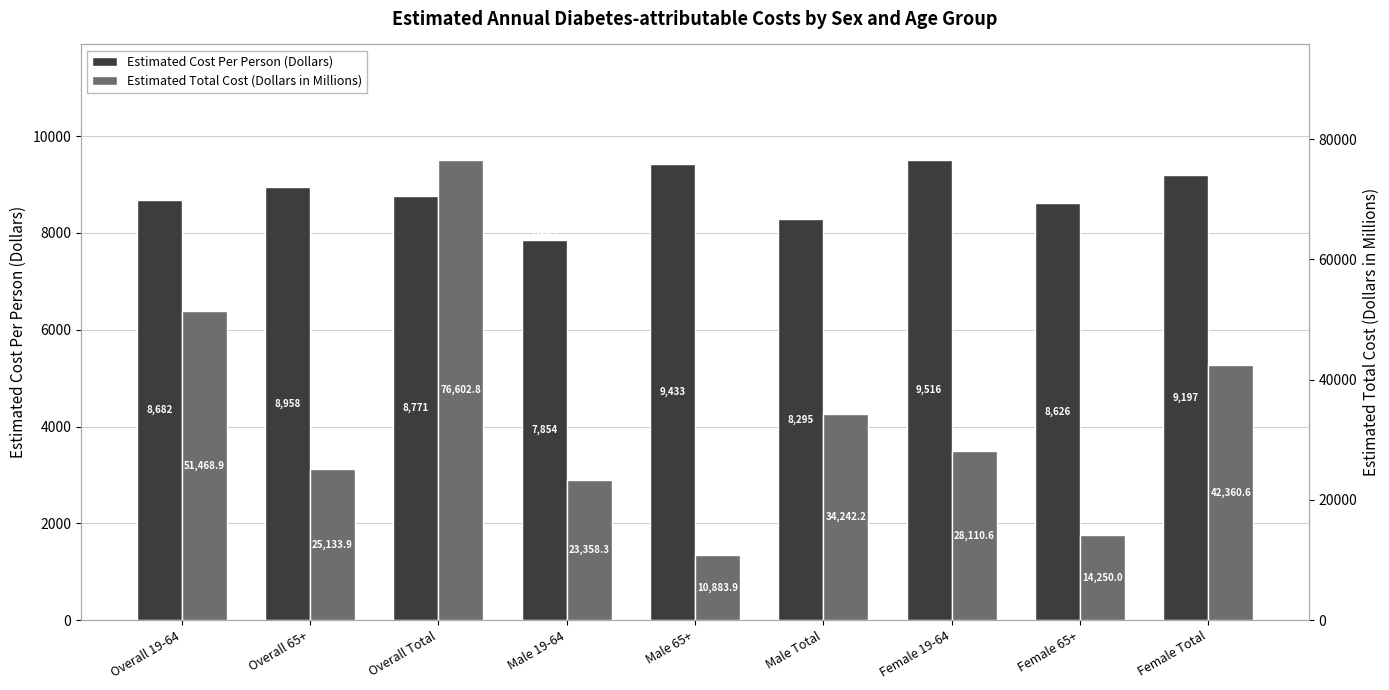

How many data points in Estimated Total Cost (Dollars in Millions) are less than 28110?

4